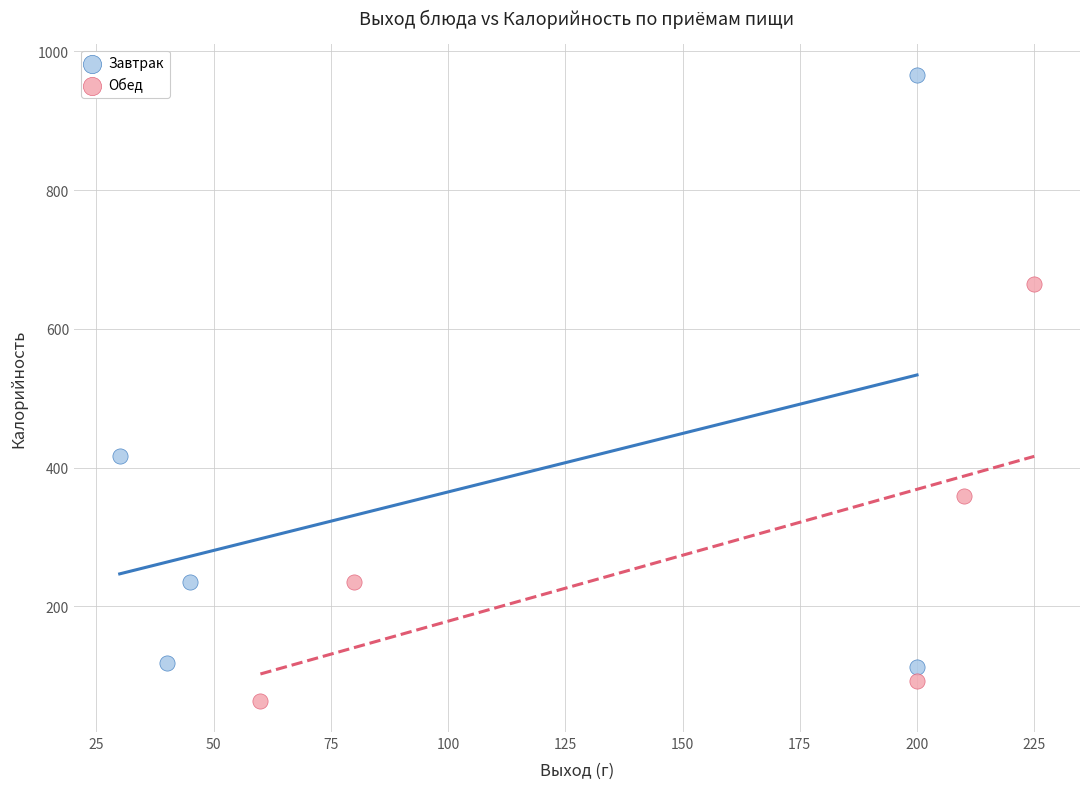

Which series reaches the maximum Y coordinate?

Завтрак